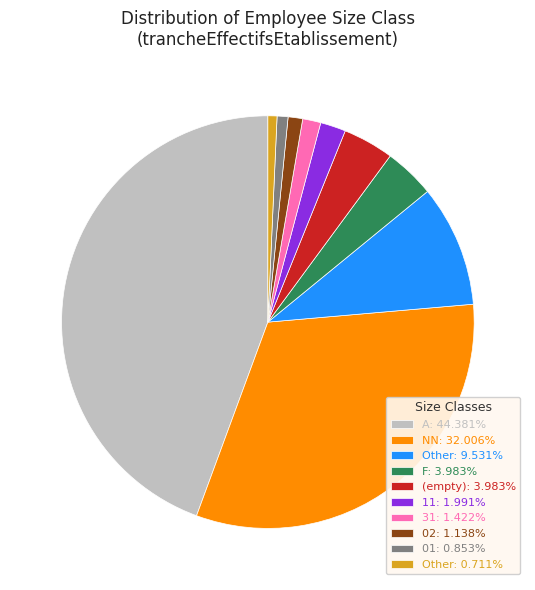

Do Other: 0.711% and NN: 32.006% together represent more than half of the pie?

No